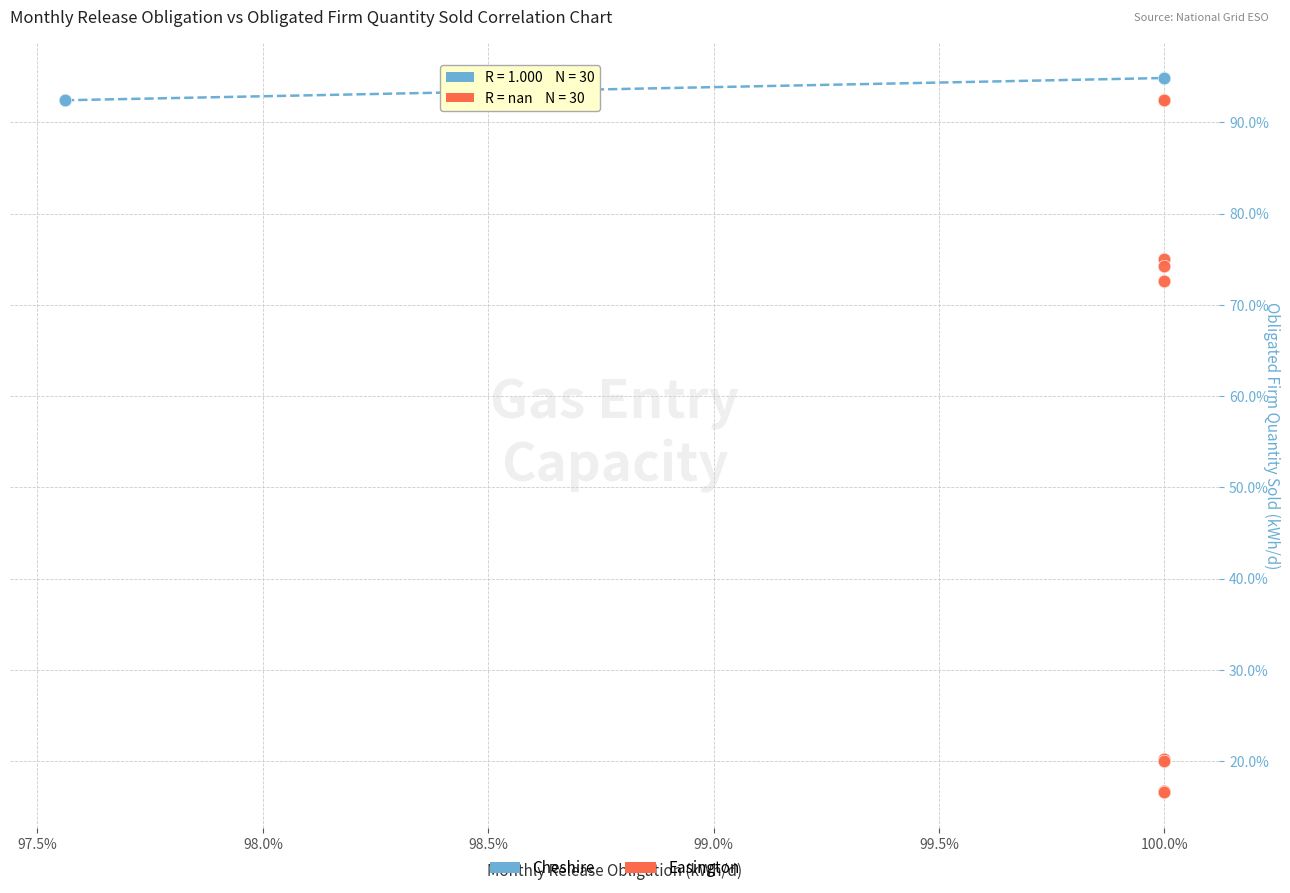

Which series contains the highest Y value?

Cheshire